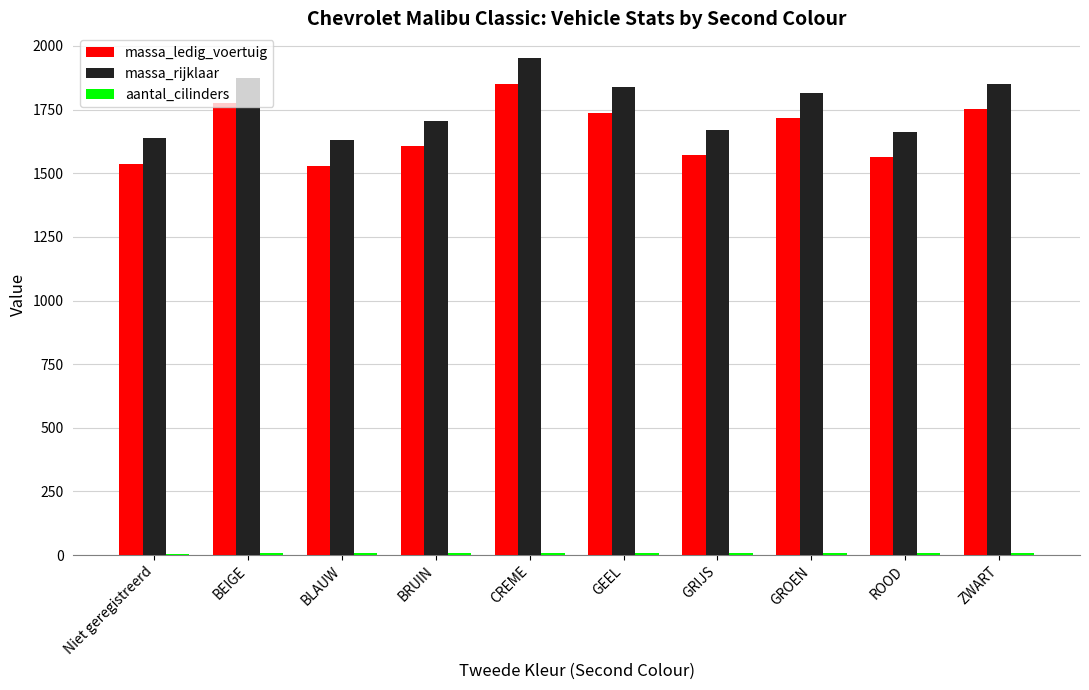

At which category is the sum across all series the highest?

CREME